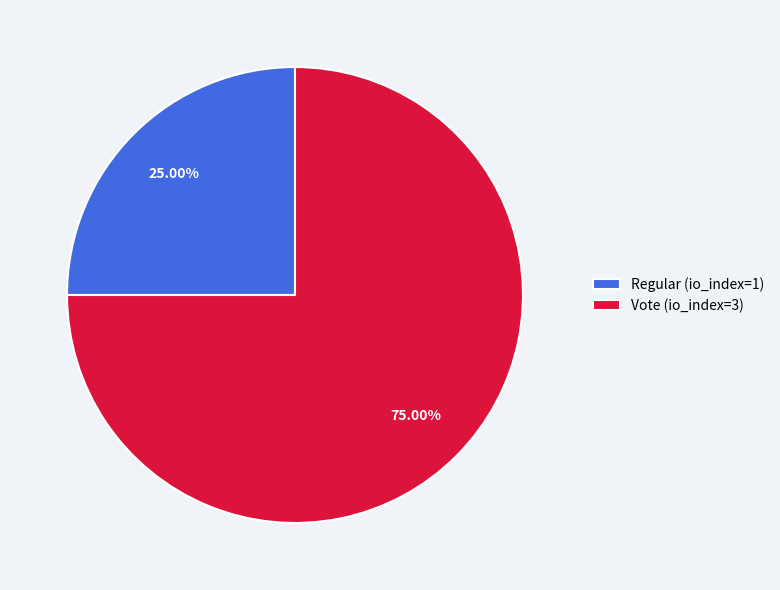

What percentage is the Vote (io_index=3) slice, to the nearest percent?

75%